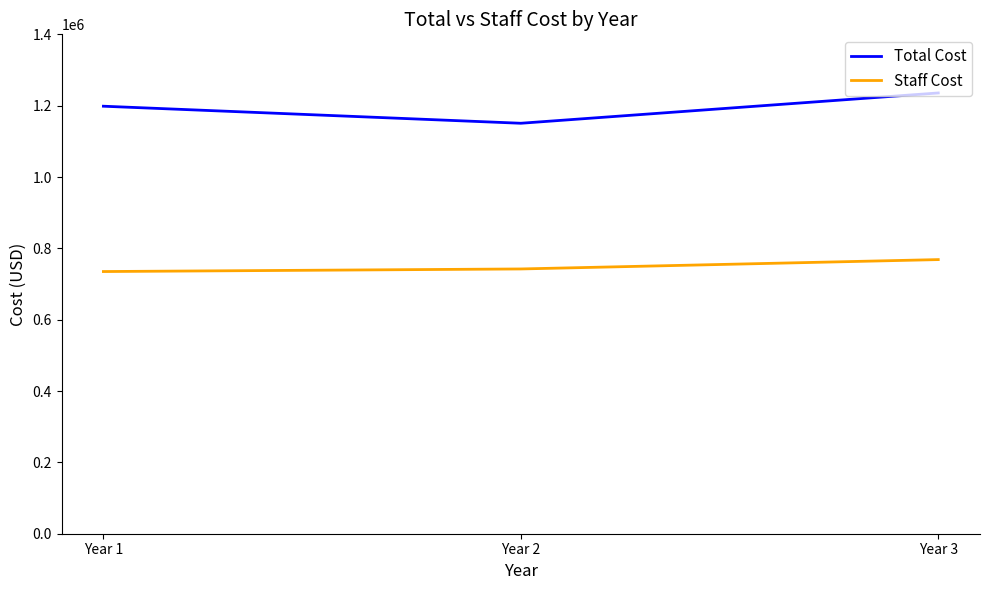

List the series in order of their peak value, highest first.

Total Cost, Staff Cost